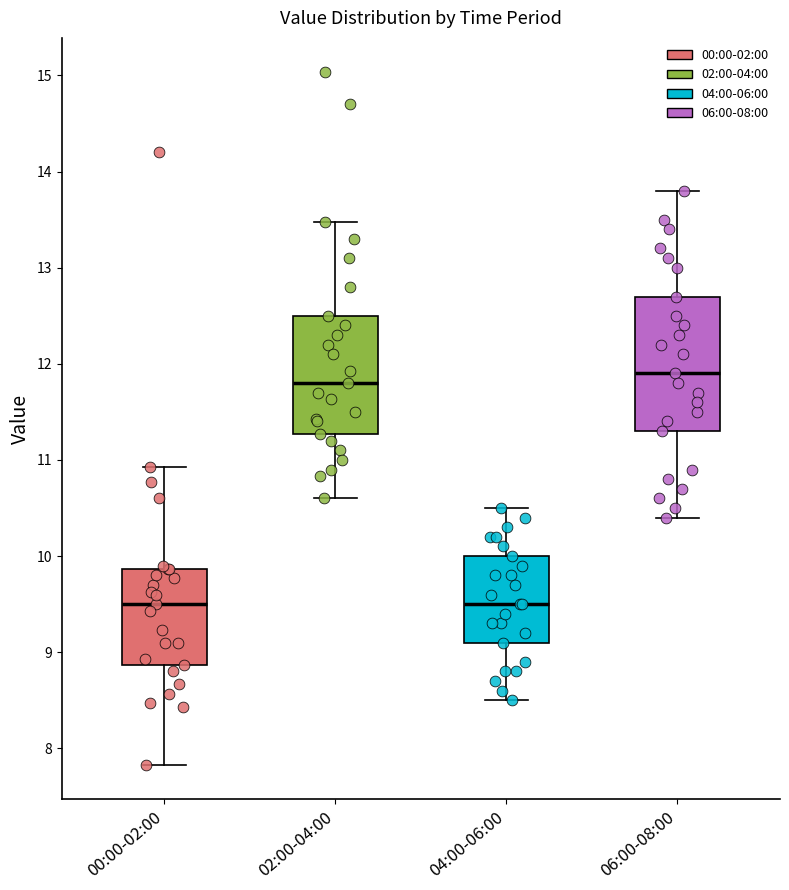

Which box is the tallest, from its lower edge to its upper edge?

06:00-08:00